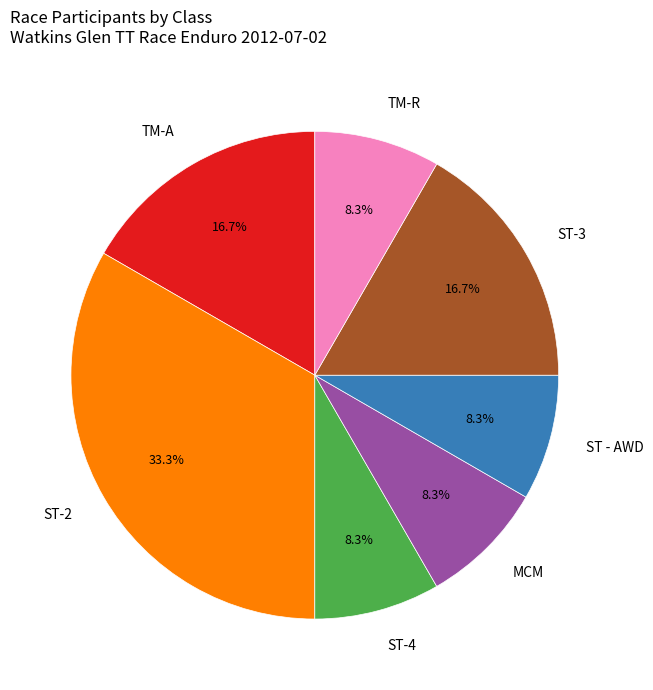

To the nearest percent, what is the average slice percentage?

14%